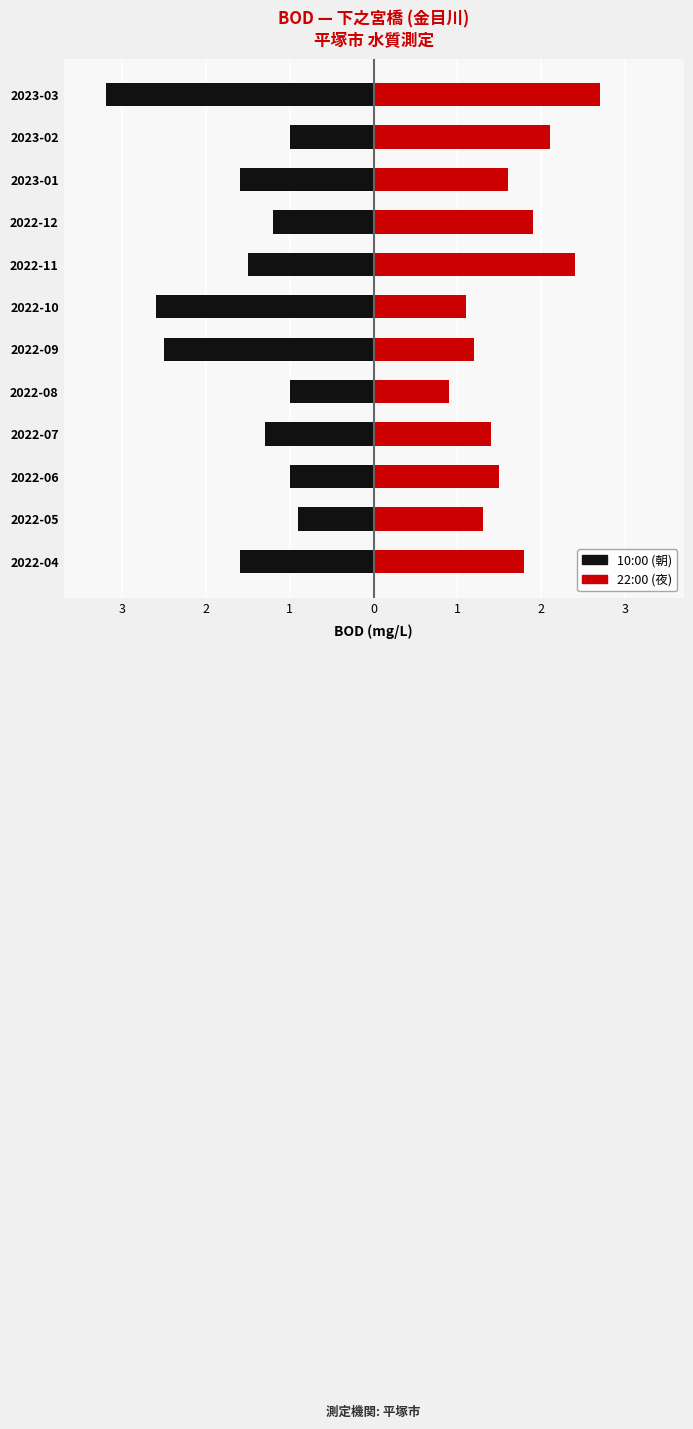

Which series has the largest total across all categories?

22:00 (夜)